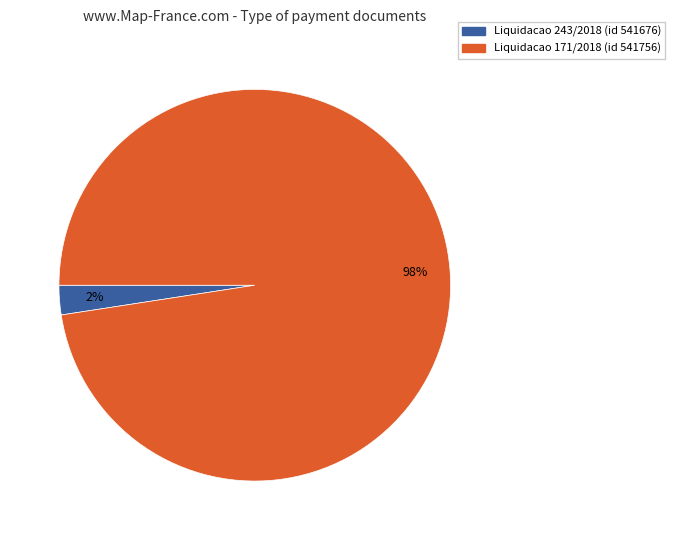

How many slices are in this pie chart?

2